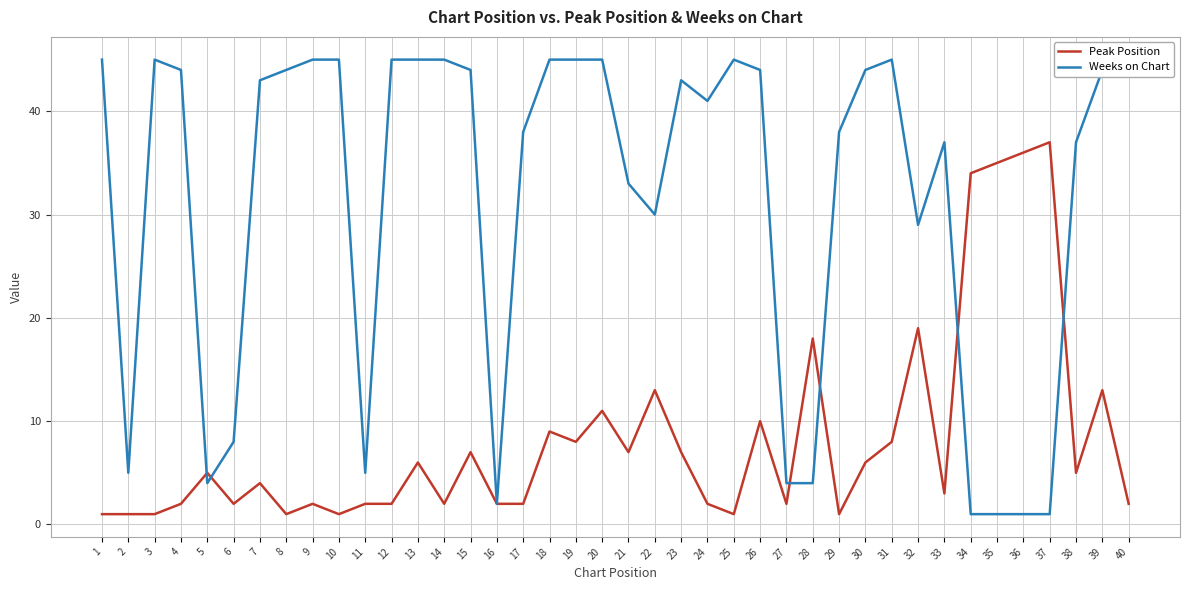

Between 4 and 23, which series saw the biggest shift?

Peak Position